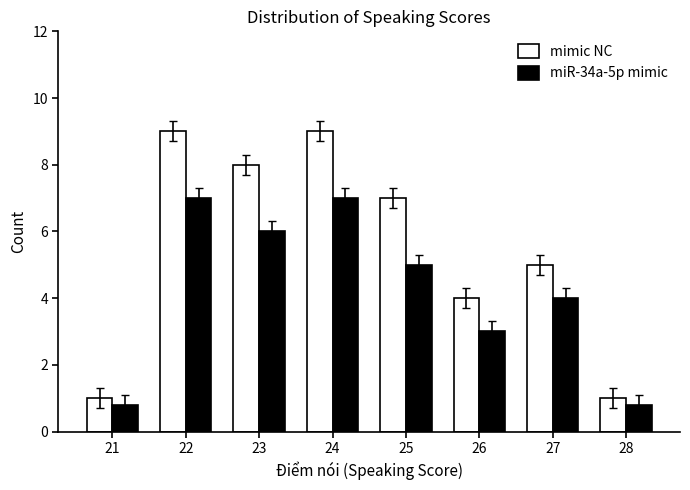

What is the difference between the highest and lowest values at 27?

1.0